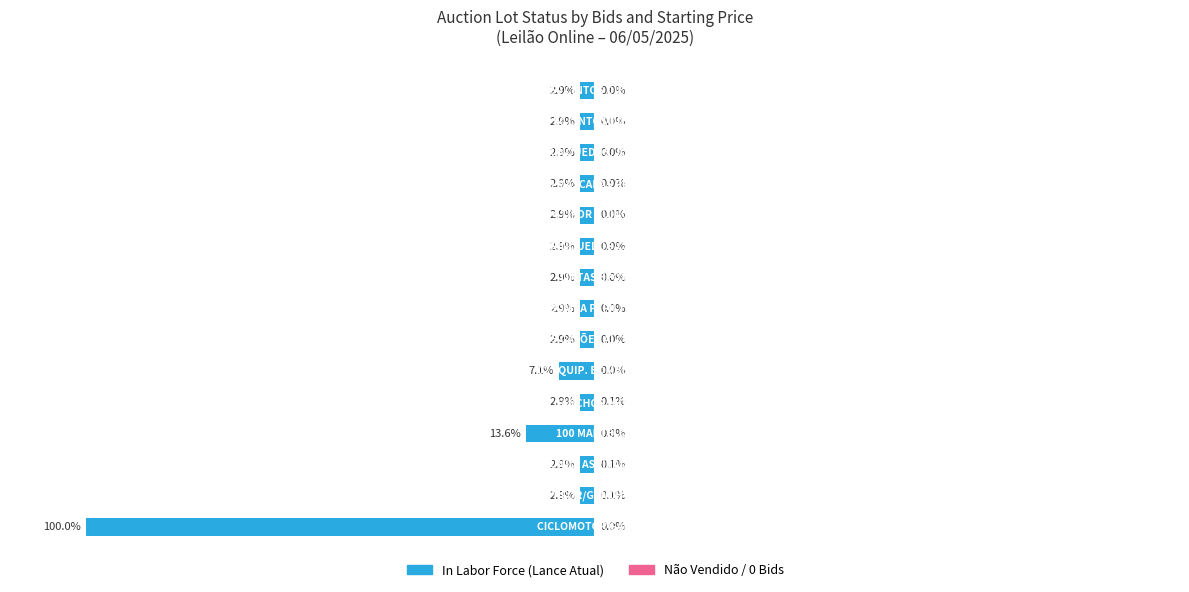

Reading right to left, transcribe all the data shown in this chart.

In Labor Force: -2.9	-2.9	-2.9	-2.9	-2.9	-2.9	-2.9	-2.9	-2.9	-7.1	-2.9	-13.6	-2.9	-2.9	-100.0
Não Vendido (0 bids): 0.0	0.0	0.0	0.0	0.0	0.0	0.0	0.0	0.0	0.0	0.1	0.0	0.1	0.1	0.0